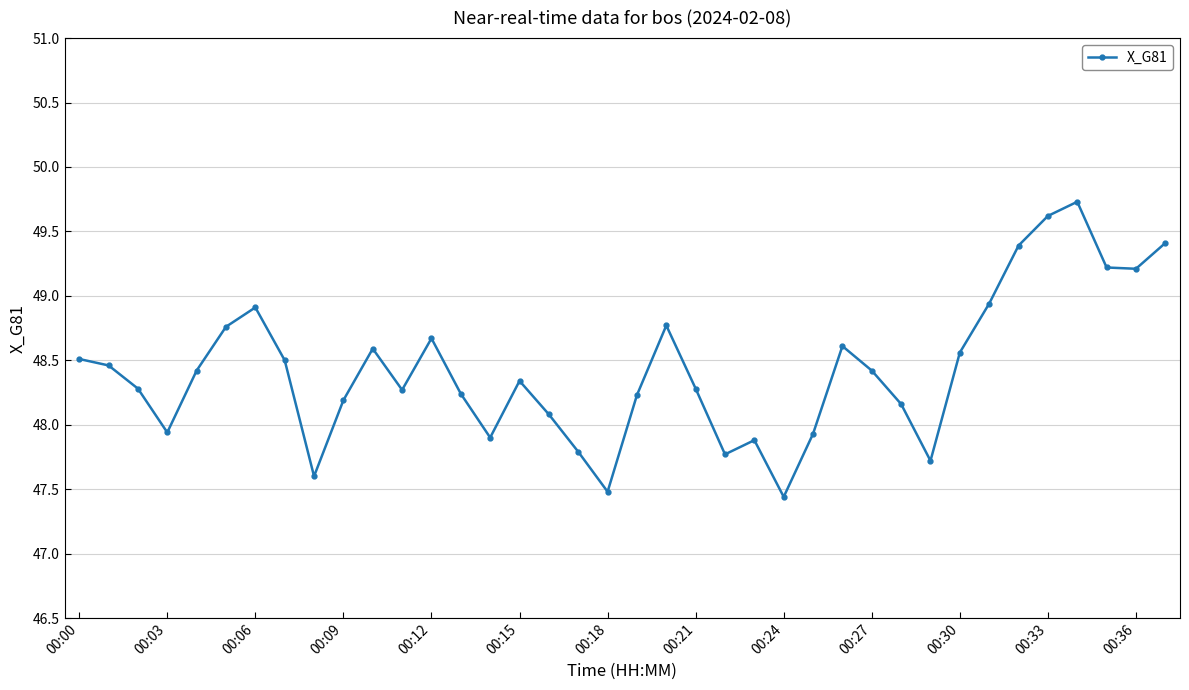

What is the value of the 28th point from the left?

48.4